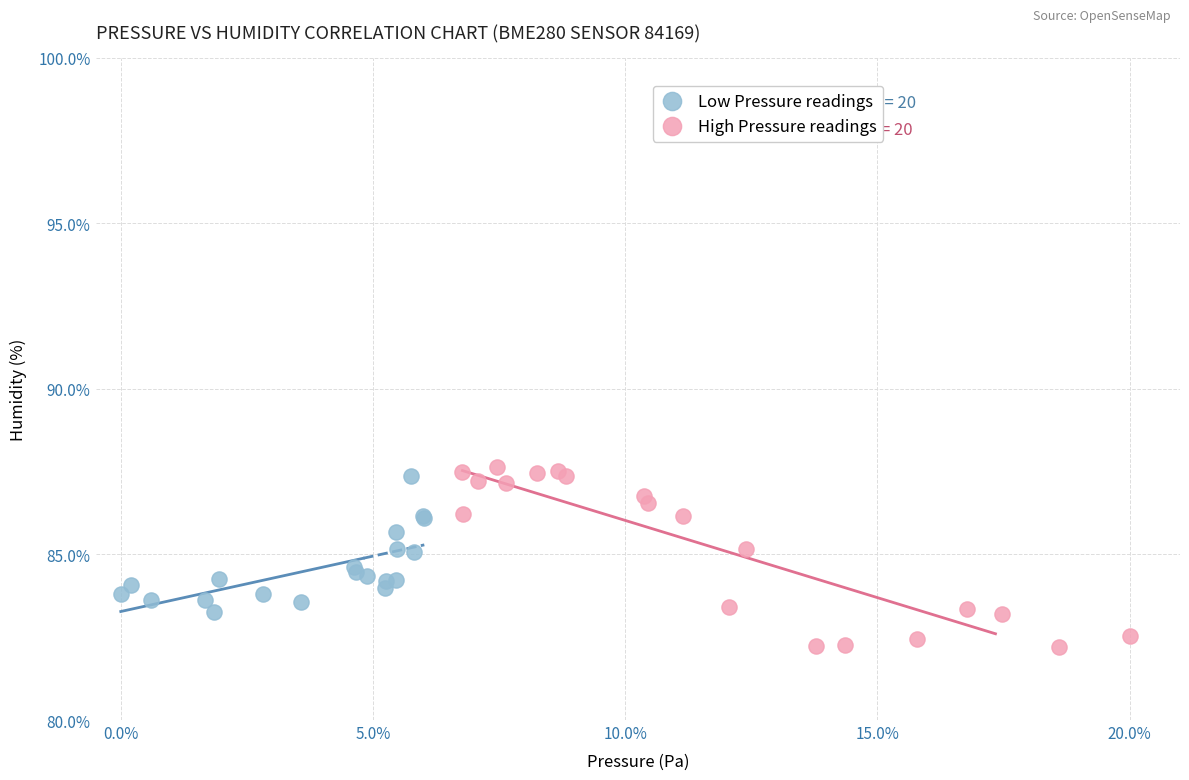

Which series has the largest Y range (max minus min)?

High Pressure readings